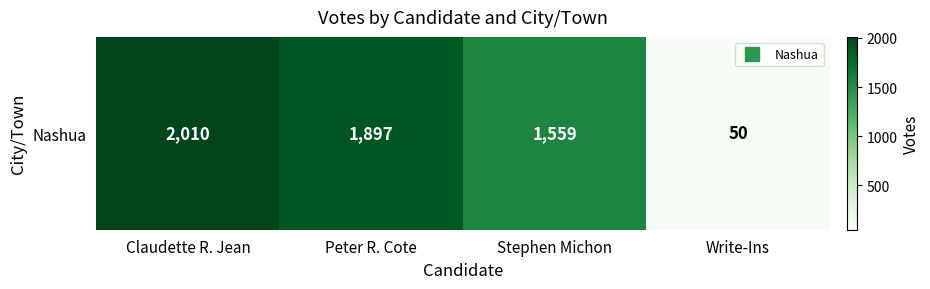

What is the average value?

1379